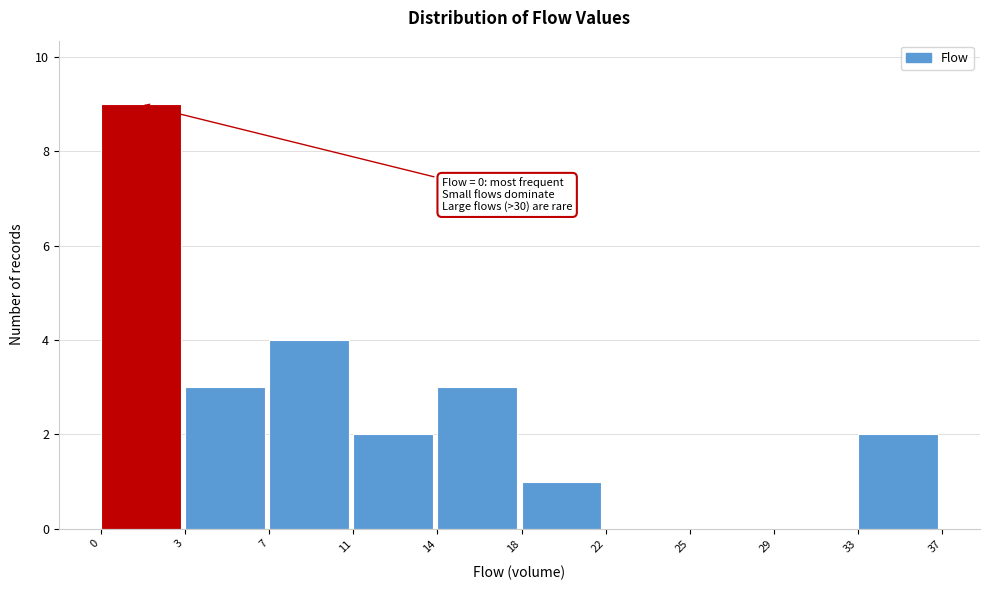

Reading left to right, extract all data points from this chart.

0=9	3=3	7=4	11=2	14=3	18=1	22=0	25=0	29=0	33=2